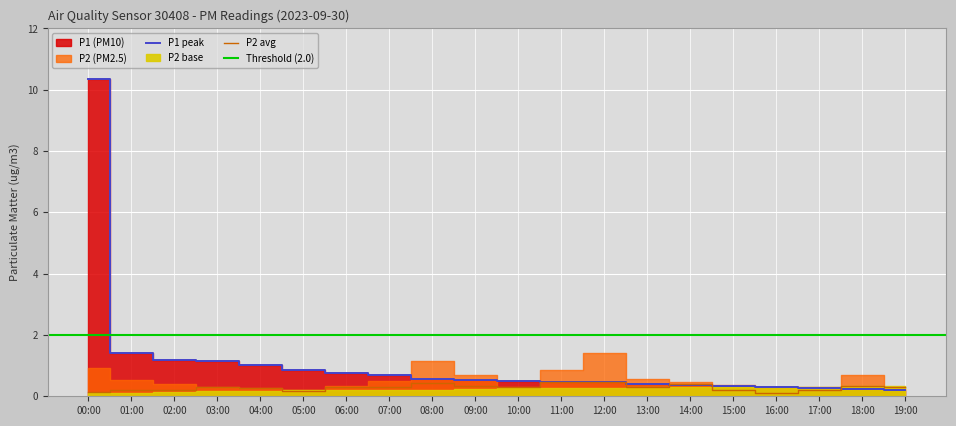

What is the total value across all series at 14:00?

0.8